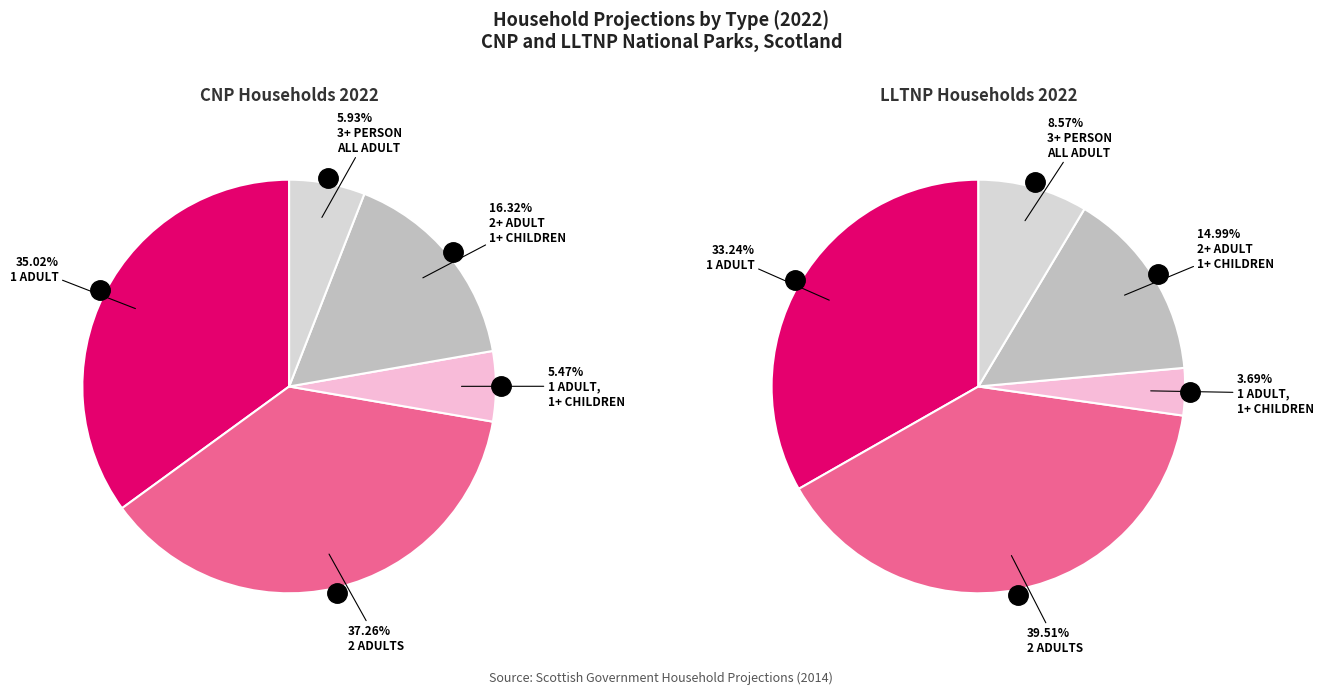

What is the smallest slice in the pie chart?

1 adult, 1+ children